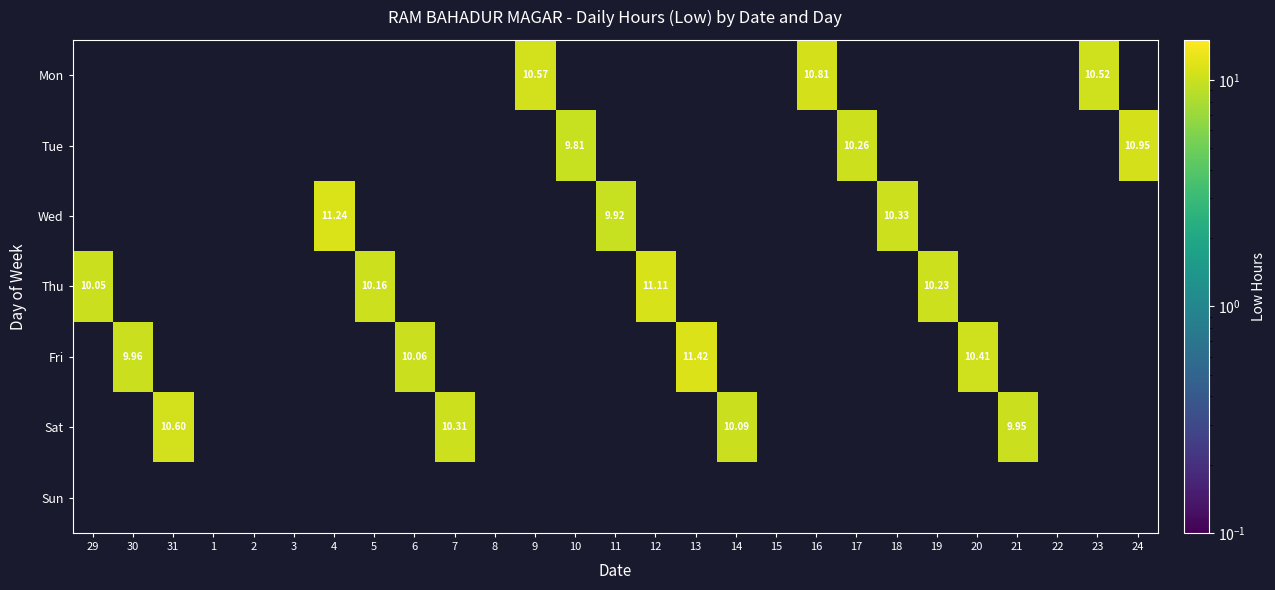

What is the smallest value displayed?

9.8